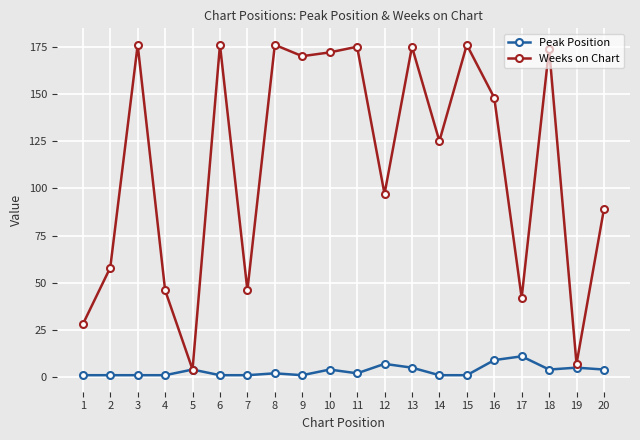

Rank the series by their maximum value, from highest to lowest.

Weeks on Chart, Peak Position